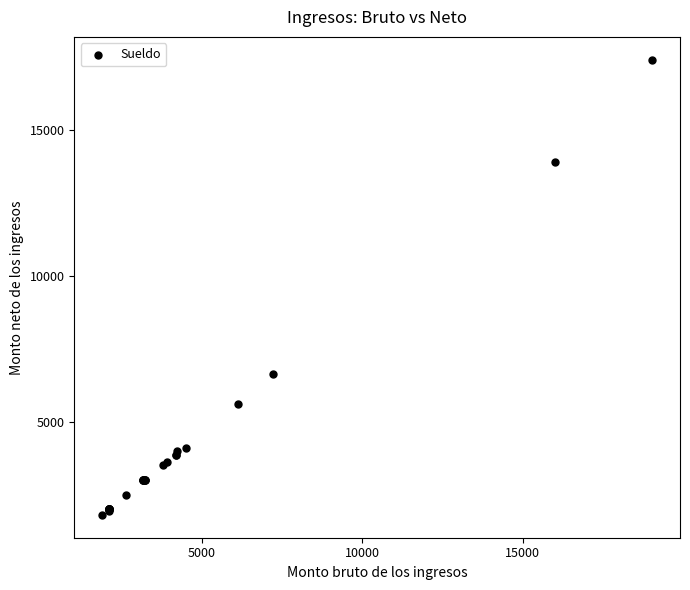

What Y value in the scatter plot is closest to 9600?

6614.4